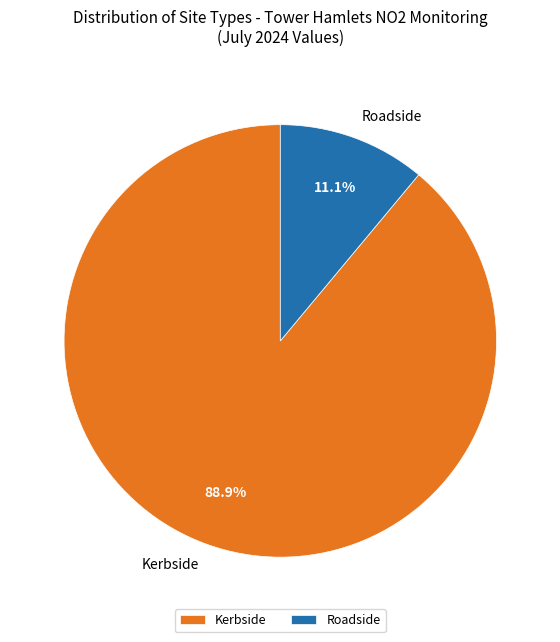

Approximately how many times larger is the value at Kerbside compared to Roadside?

8.0